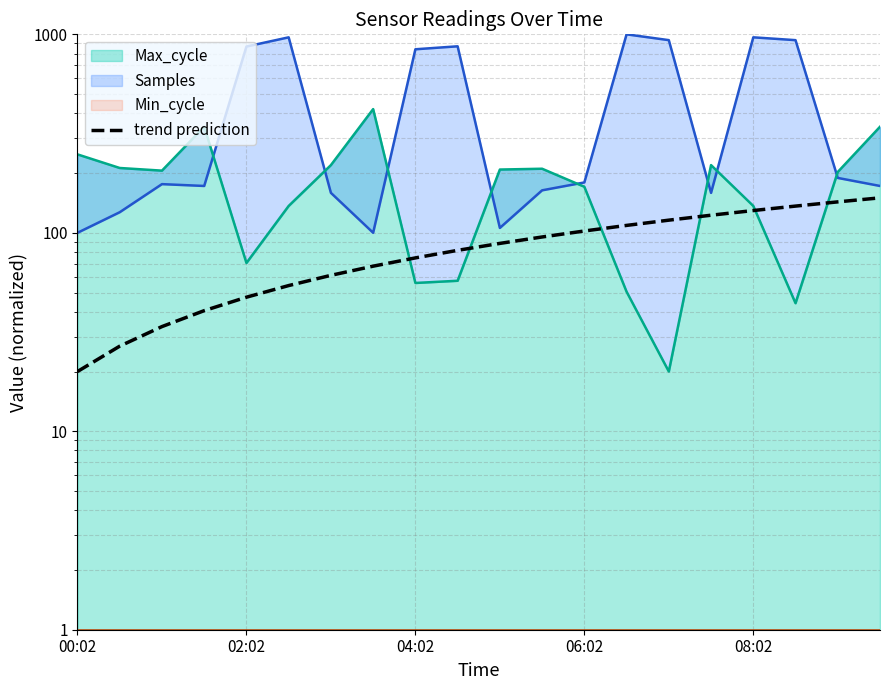

Is it true that the value at 00:02 is 12.6?

False